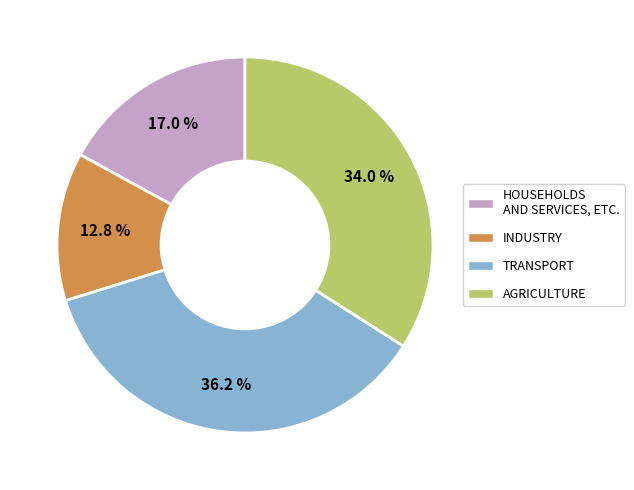

Rank the categories by value from lowest to highest.

INDUSTRY, HOUSEHOLDS AND SERVICES, ETC., AGRICULTURE, TRANSPORT